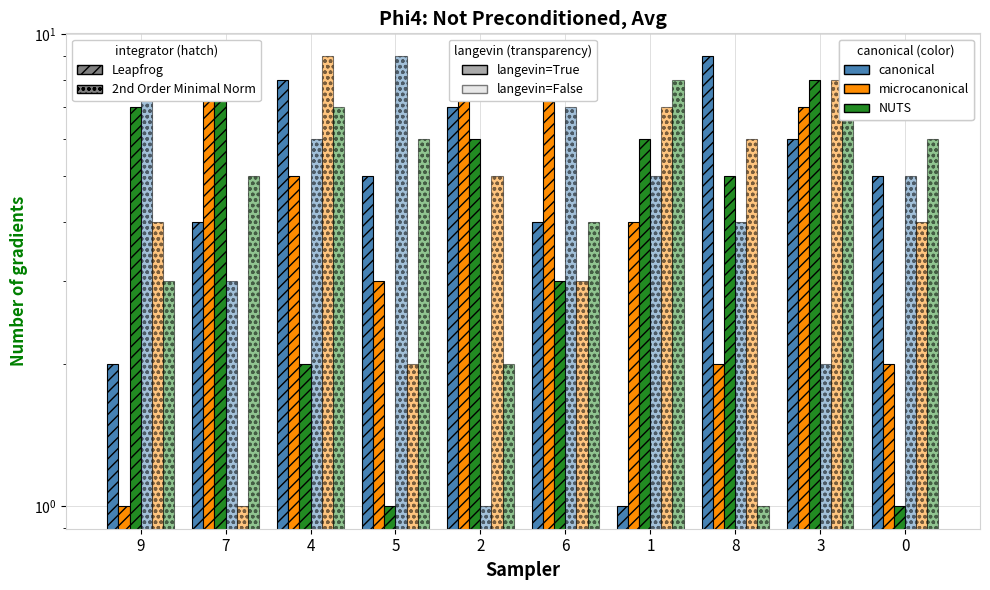

How many data points does each series have?

10